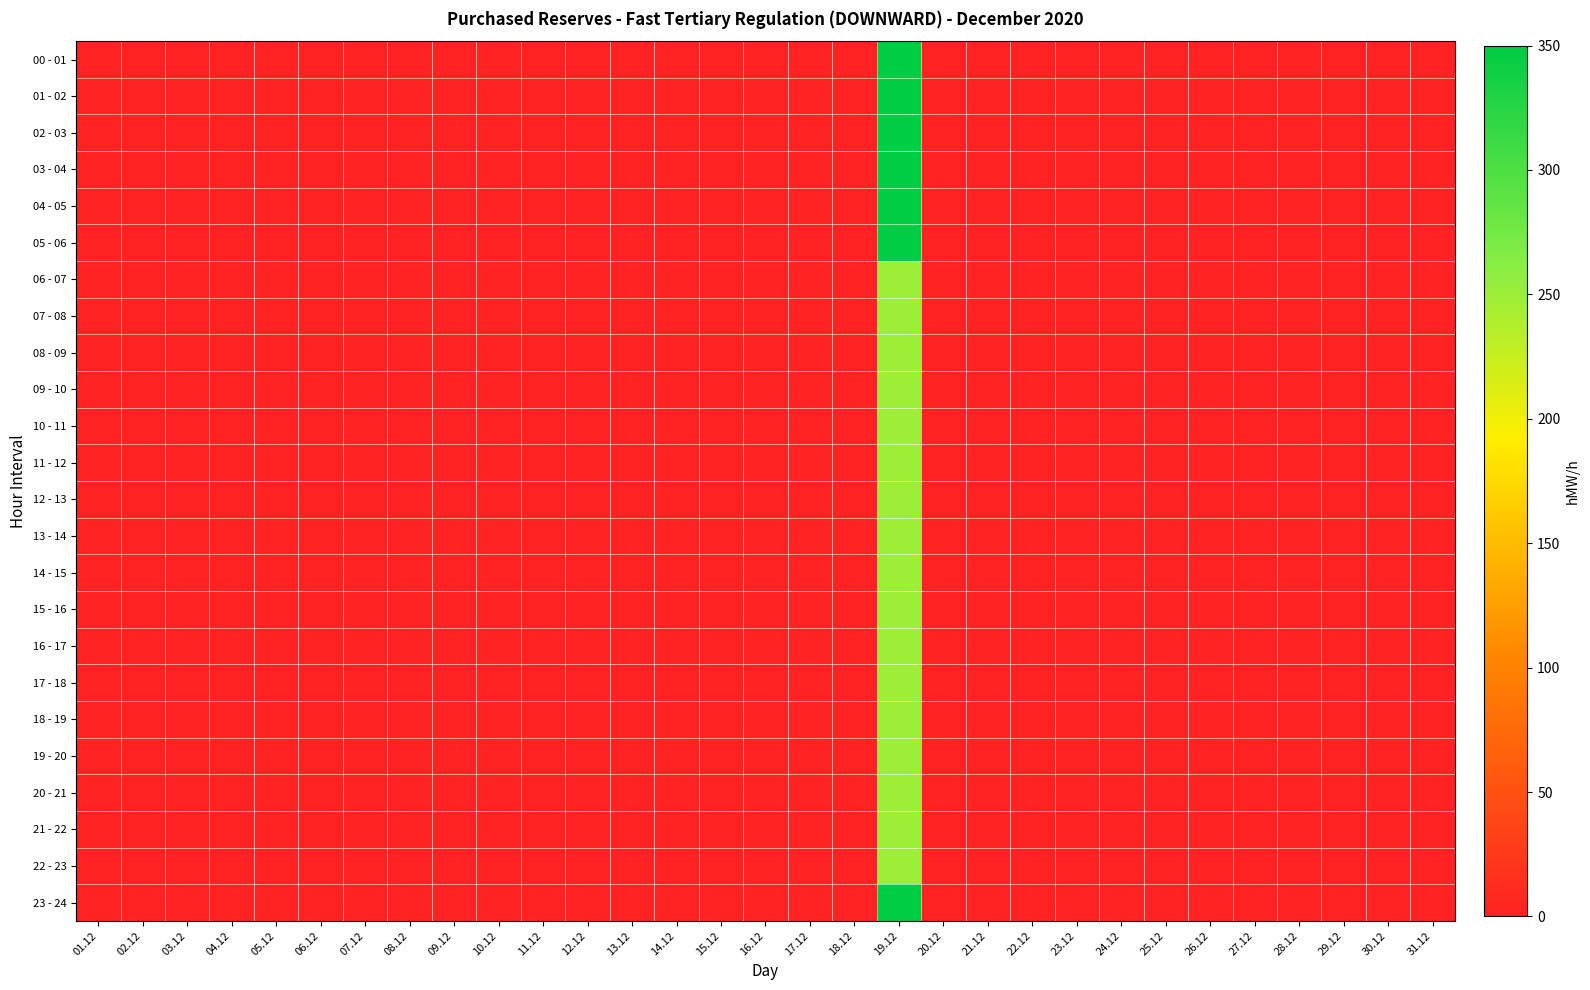

At which category is the sum across all series the highest?

19.12